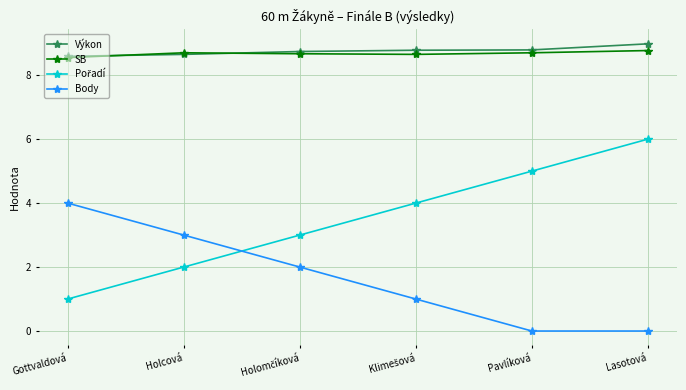

Is it true that SB equals 8.8 at Lasotová?

True